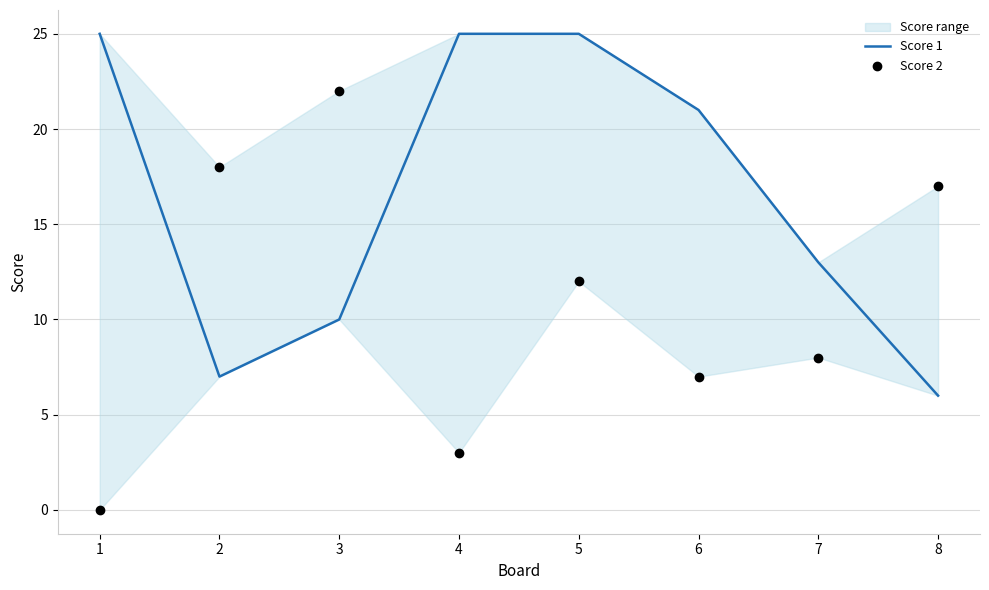

Which series has the widest spread of Y values?

Score 2